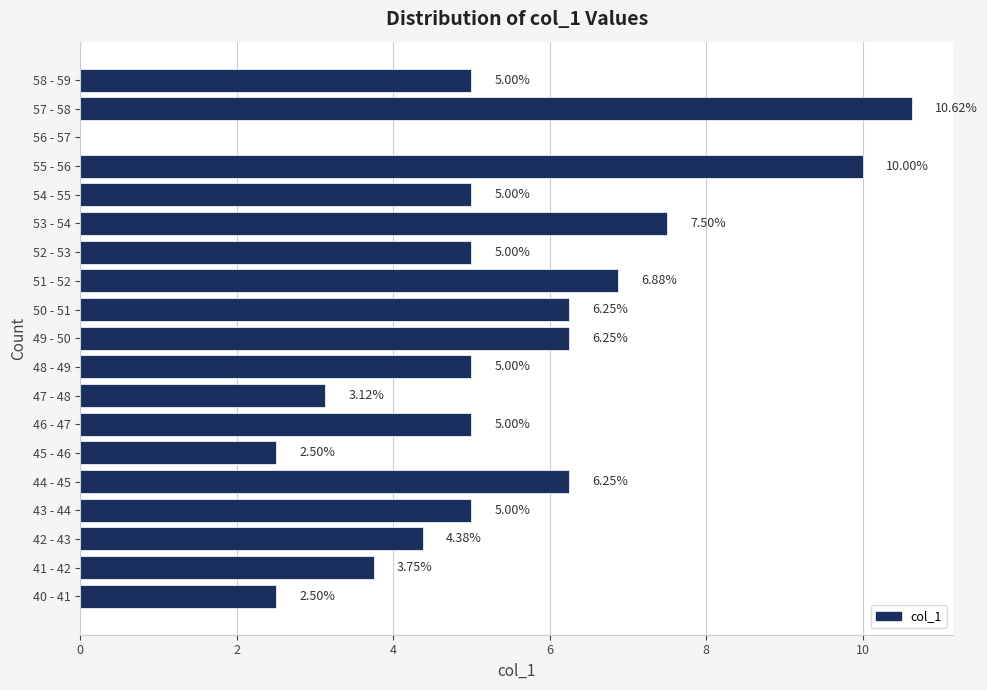

What is the change in value from 46 - 47 to 51 - 52?

+1.9